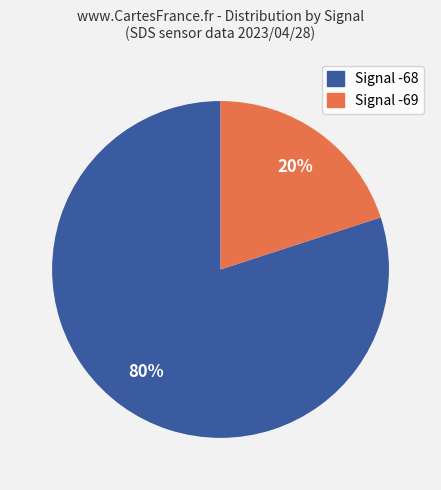

Is there a majority slice in this chart?

Yes